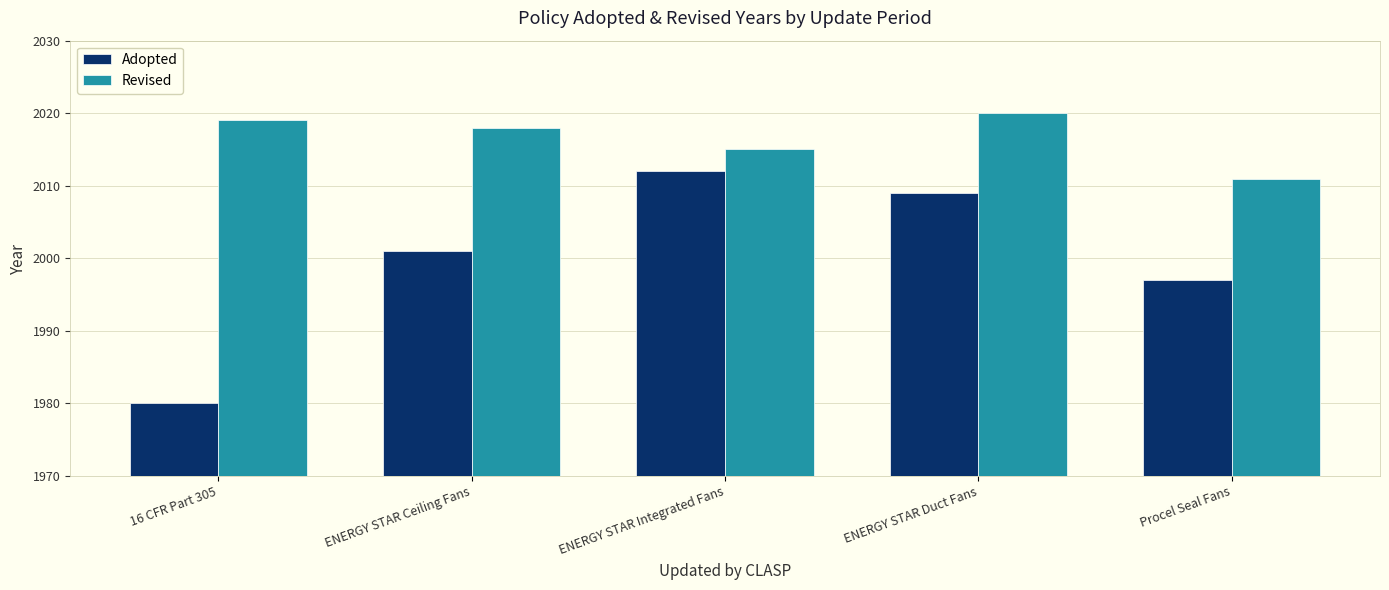

What is the difference between the maximum and minimum values in the Adopted series?

32